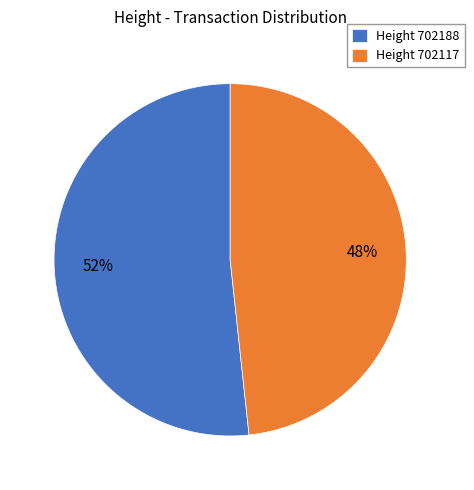

Which has a higher value, Height 702117 or Height 702188?

Height 702188